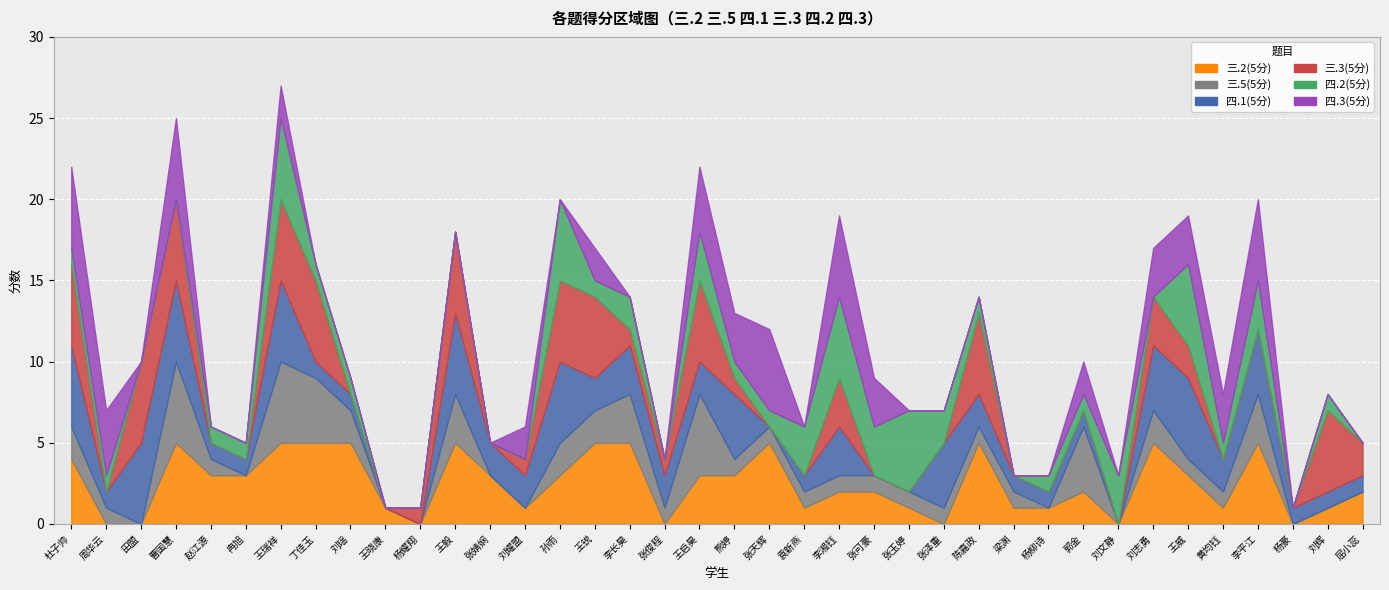

How many series are shown in this chart?

6